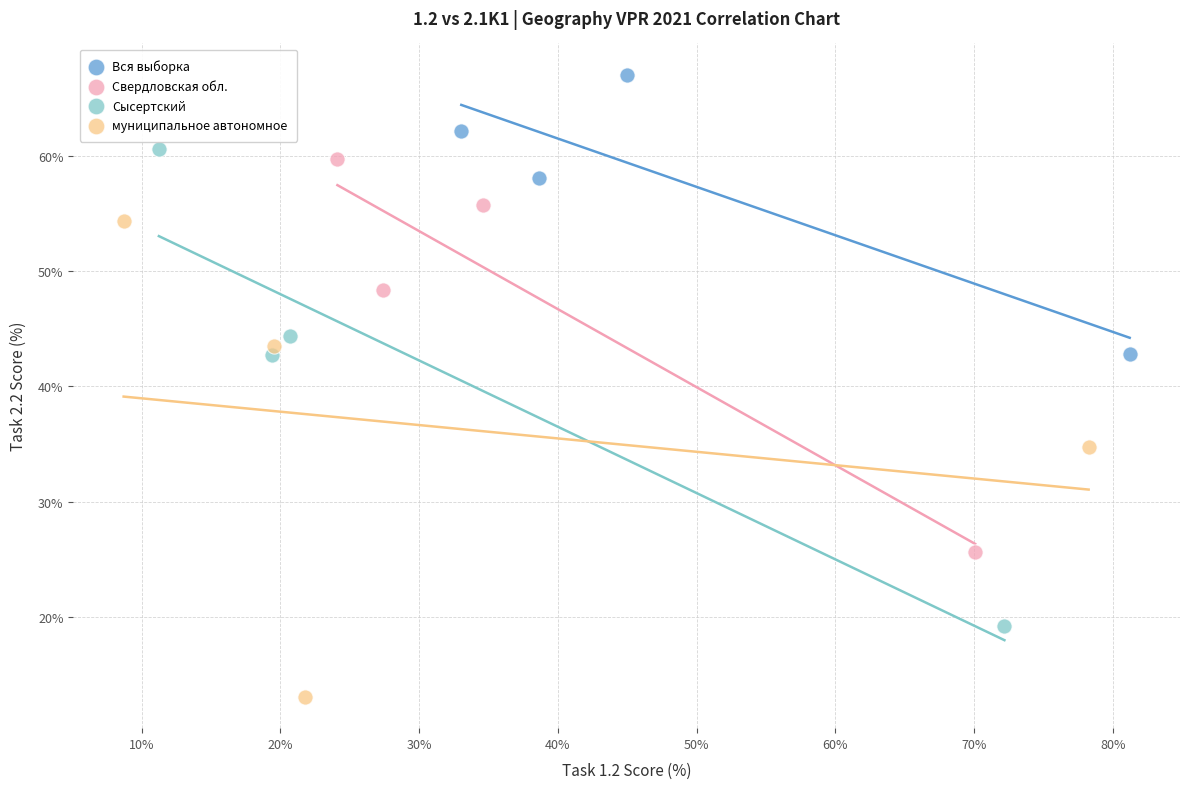

Which series contains the lowest Y value?

муниципальное автономное